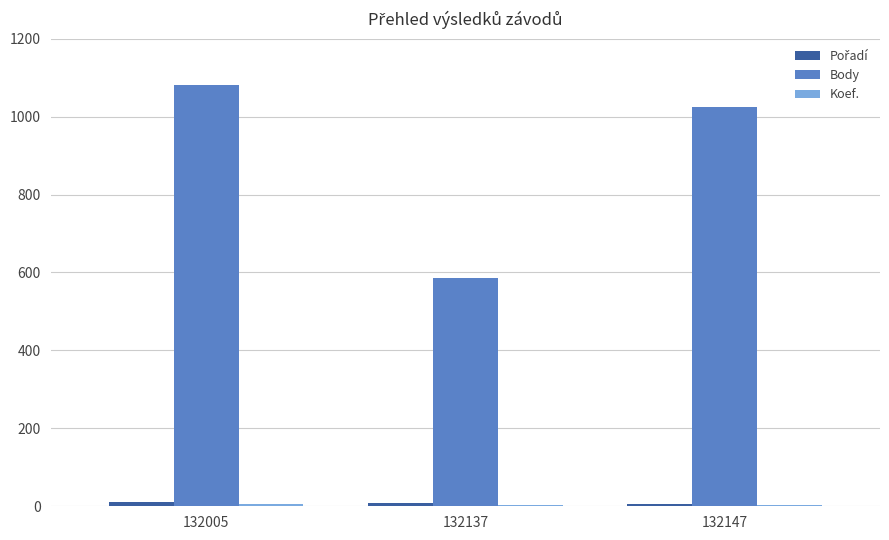

Which series changed the most between 132137 and 132147?

Body